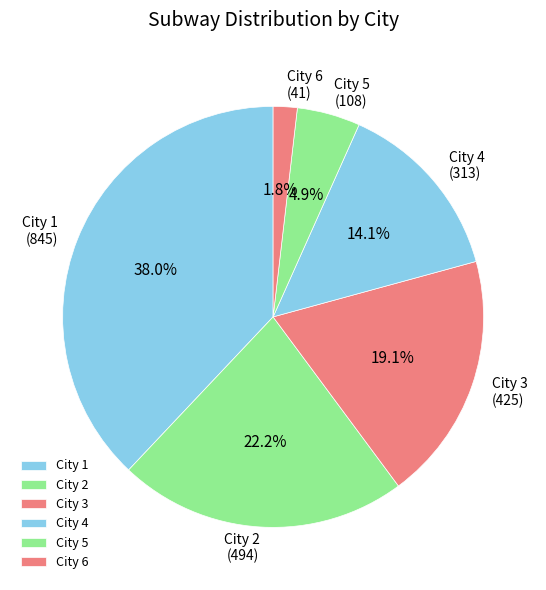

Which category has the smallest portion of the pie?

City 6